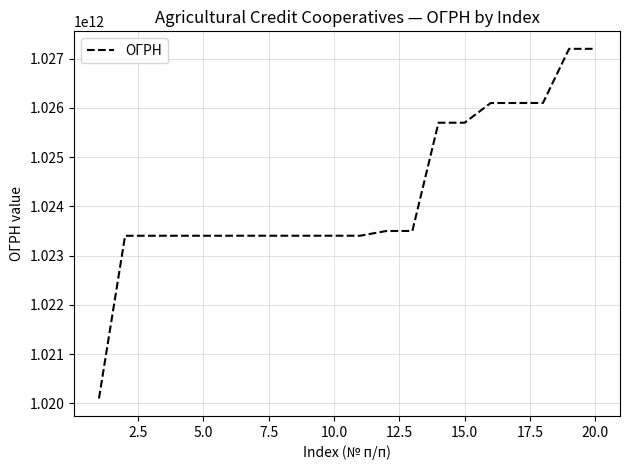

What is the maximum value shown in the chart?

1027201235940